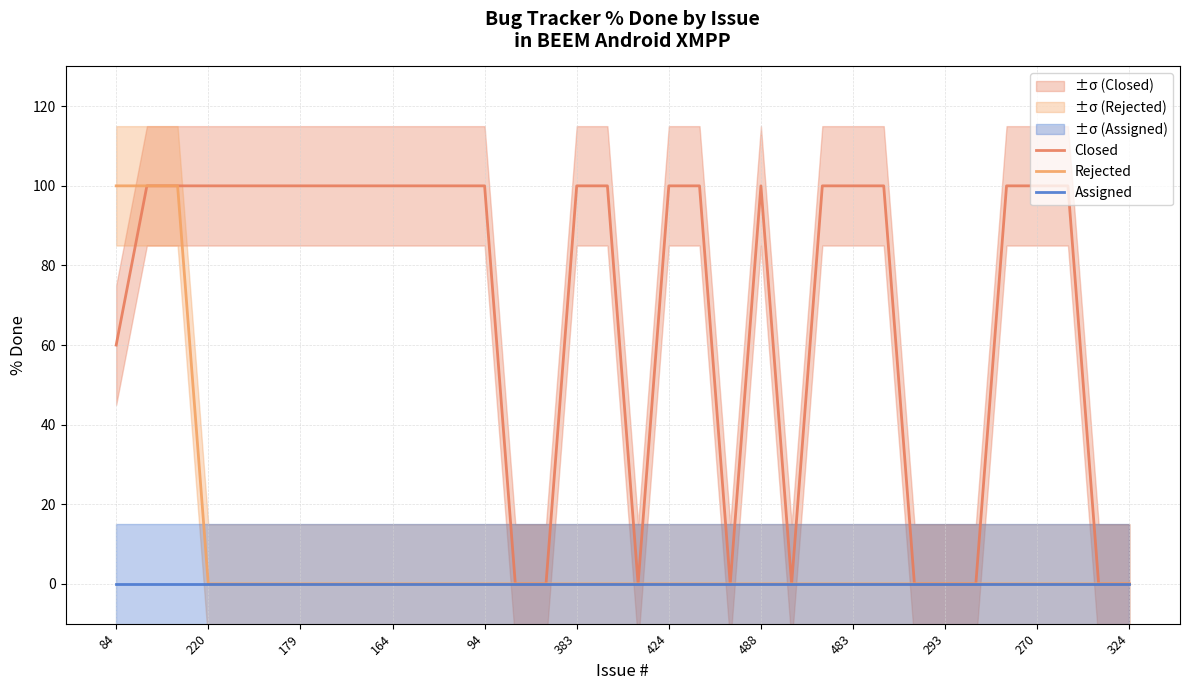

True or false: Assigned and Rejected intersect in this chart.

False